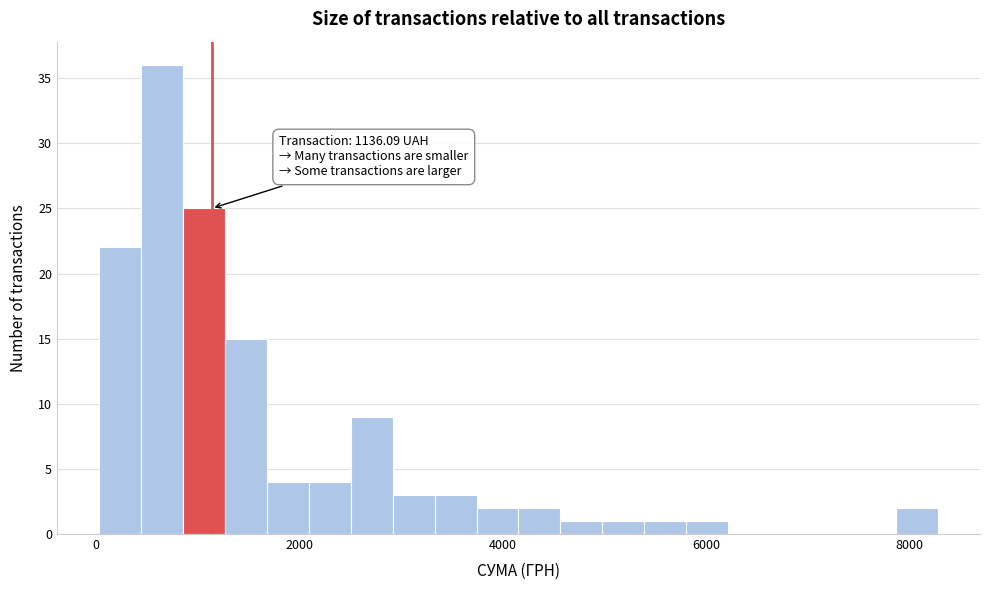

Around what value on the x-axis is the tallest bar? Give the approximate position of its centre, as read against the axis.

600